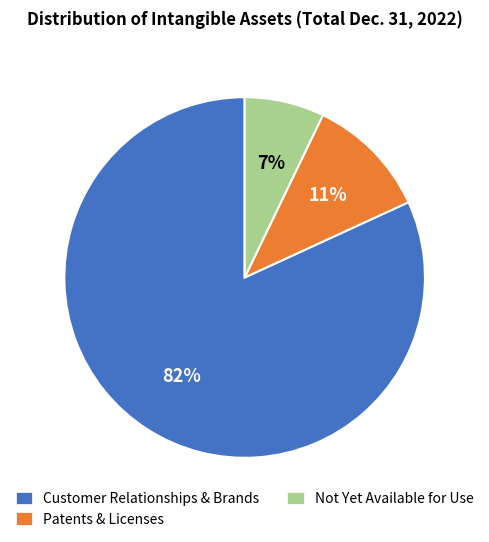

Do Patents & Licenses and Customer Relationships & Brands together represent more than half of the pie?

Yes